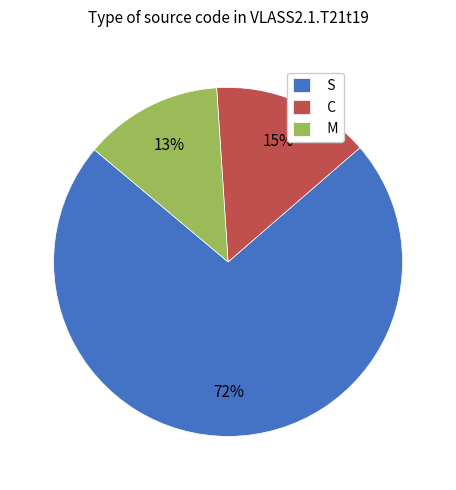

Which slice is the smallest?

M